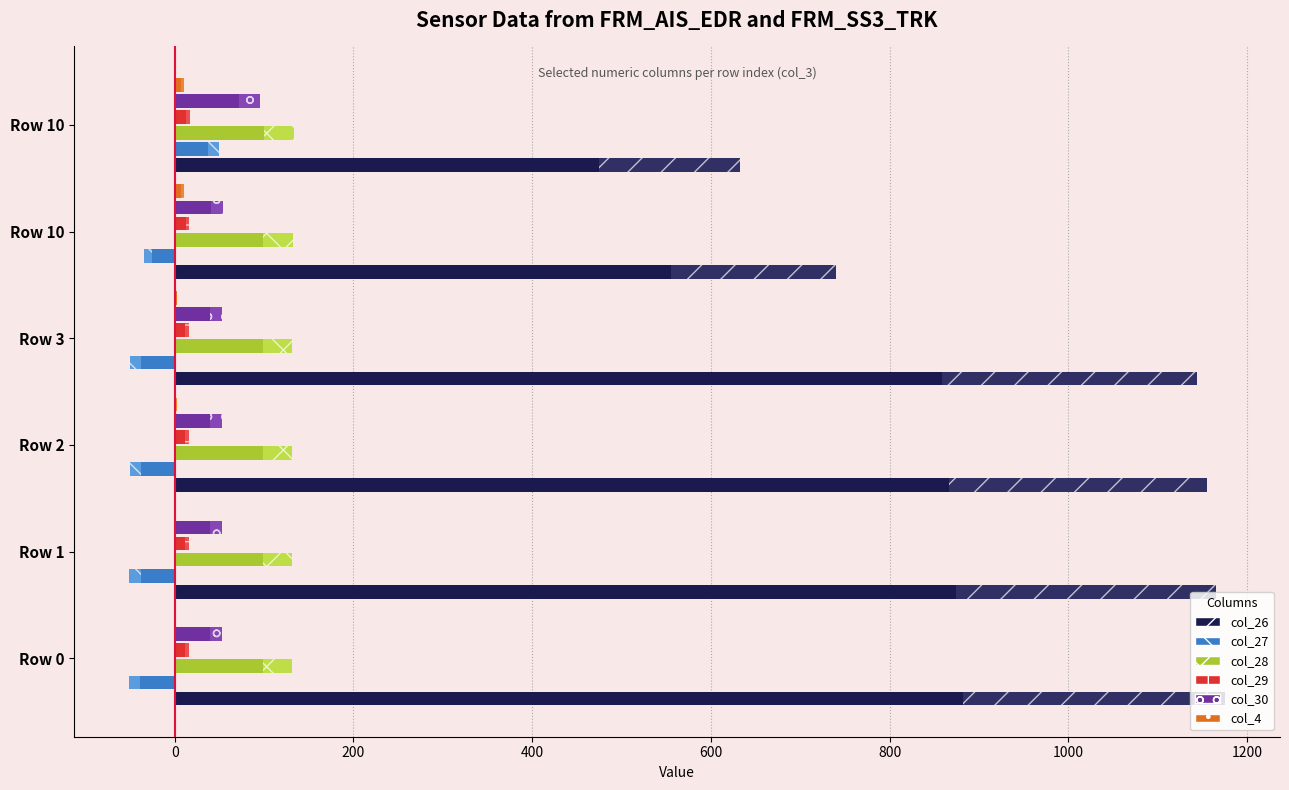

What is the sum of all col_30 values?

359.8